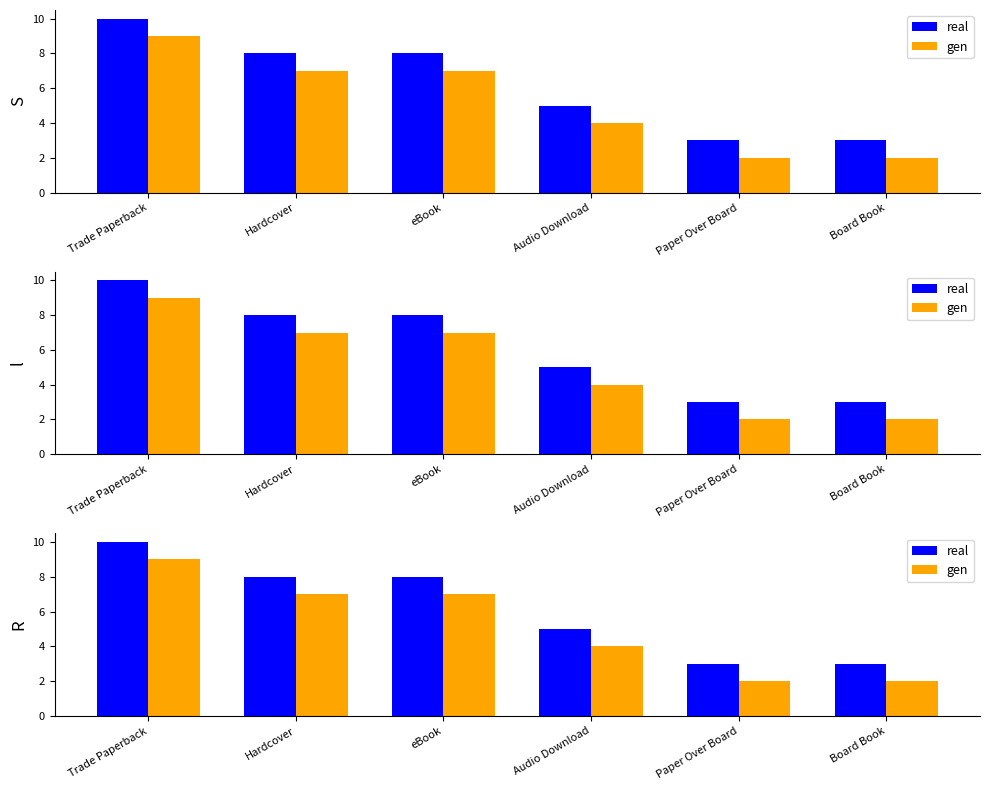

At eBook, list the series in order from smallest to largest.

gen, real